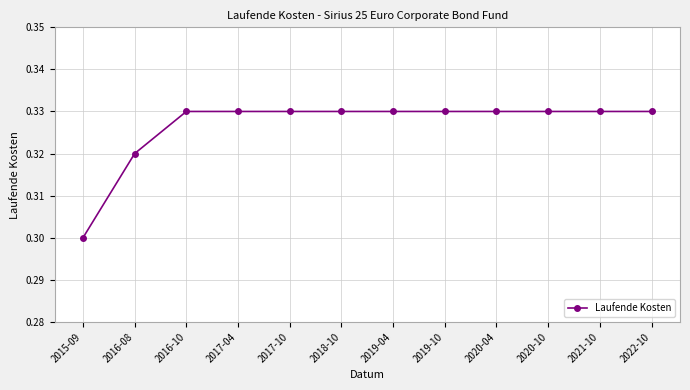

The chart shows a value of 0.2 at 2017-10. True or false?

False